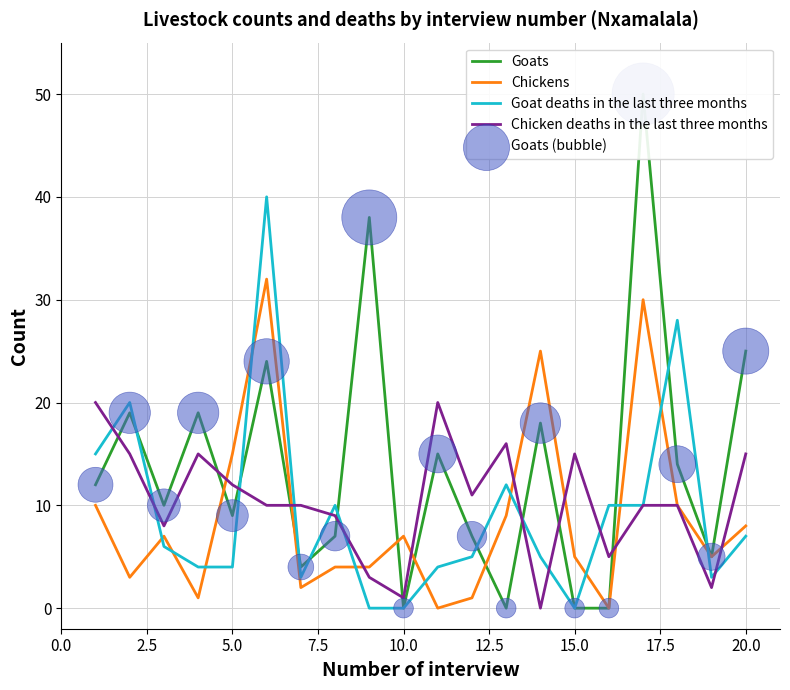

What is the maximum value for Goat deaths in the last three months?

40